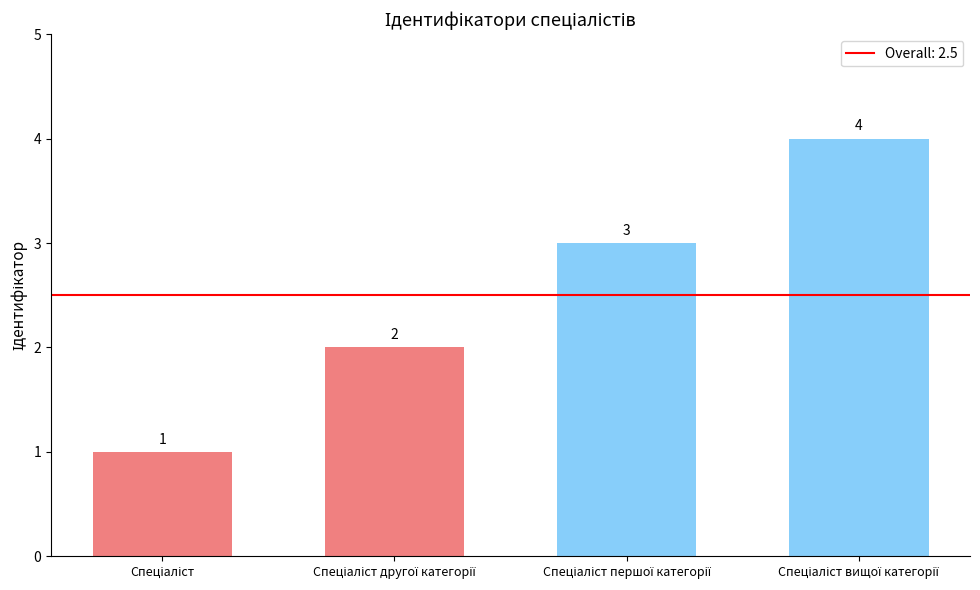

What is the difference between the second highest and second lowest values?

1